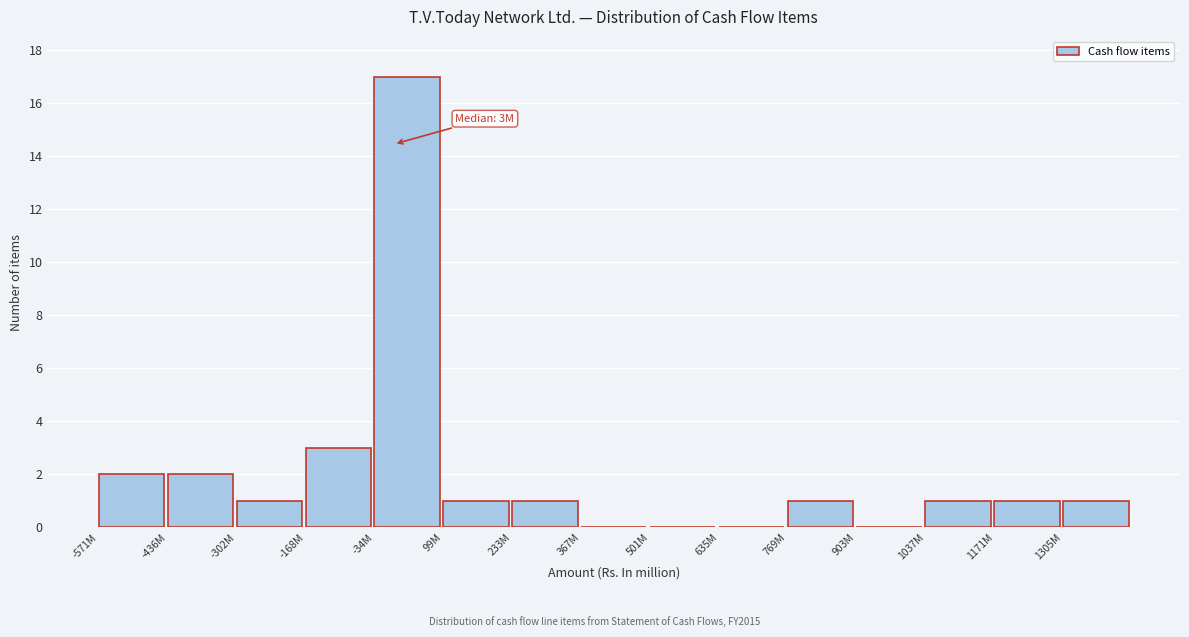

Reading right to left, extract all data points from this chart.

1305M=1	1171M=1	1037M=1	903M=0	769M=1	635M=0	501M=0	367M=0	233M=1	99M=1	-34M=17	-168M=3	-302M=1	-436M=2	-571M=2